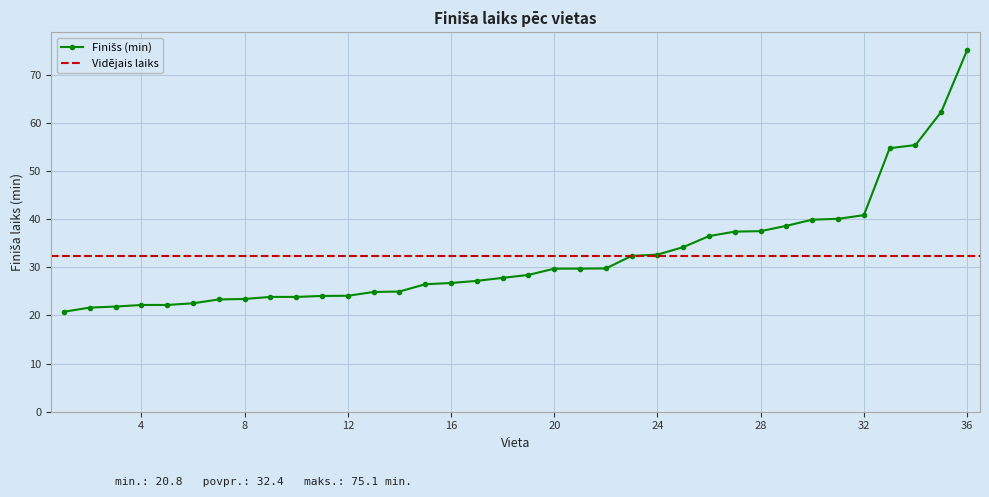

What is the sum of the values at 20 and 22?

59.5